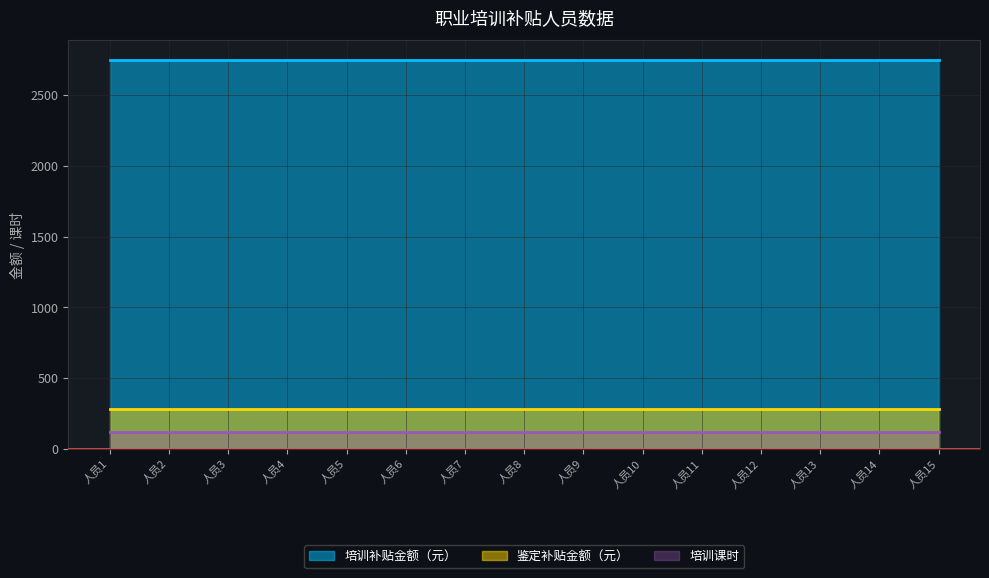

What is the spread (max minus min) of values at 11?

2630